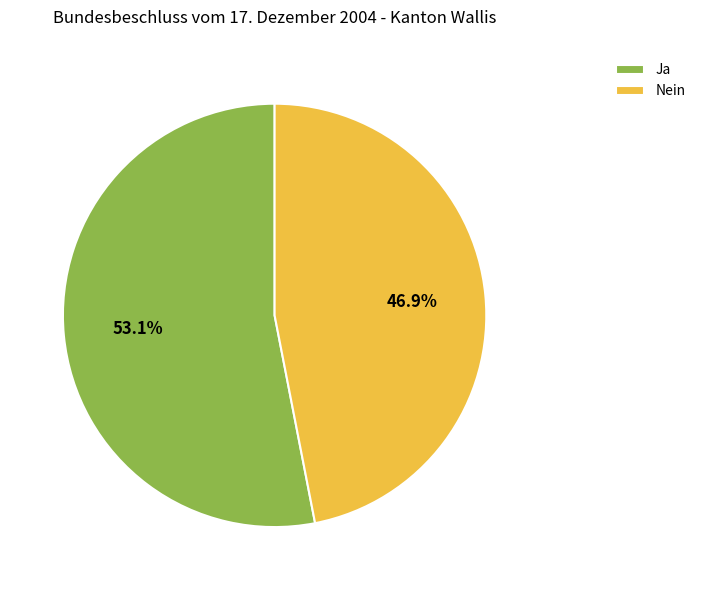

What is the total percentage of Ja and Nein?

100.0%